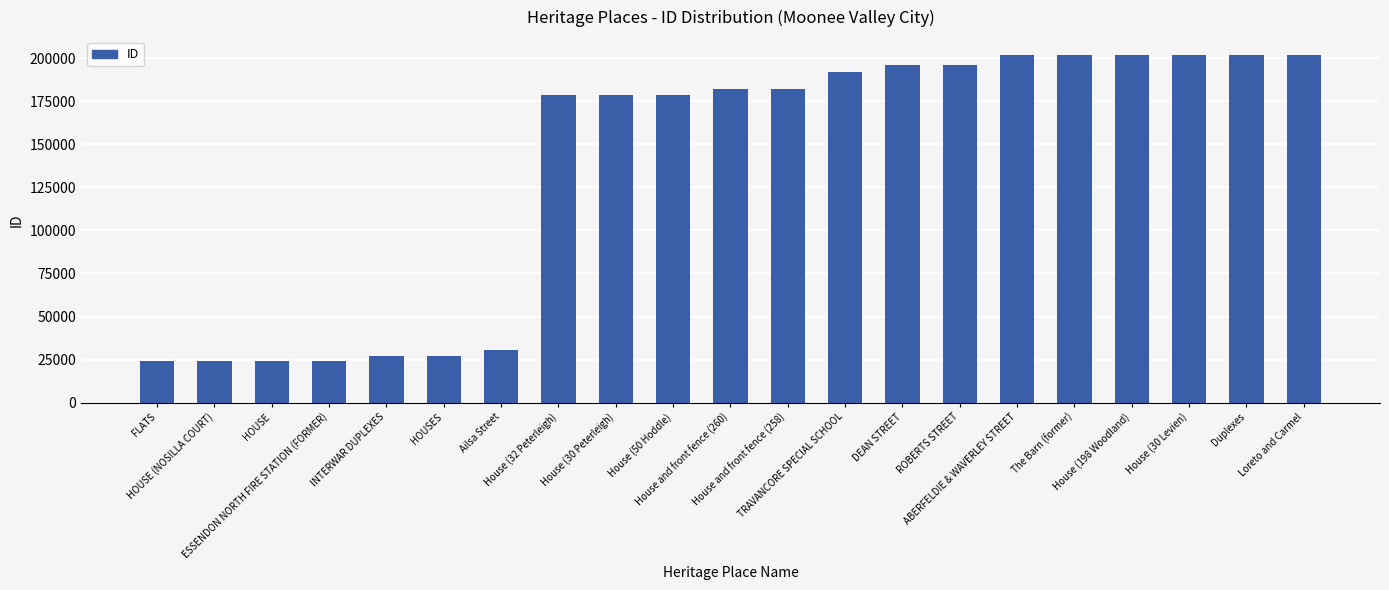

What is the sum of the values at FLATS and House (30 Peterleigh)?

202601